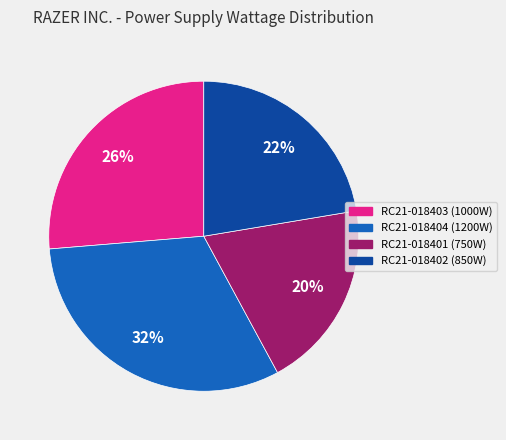

How many slices are in this pie chart?

4